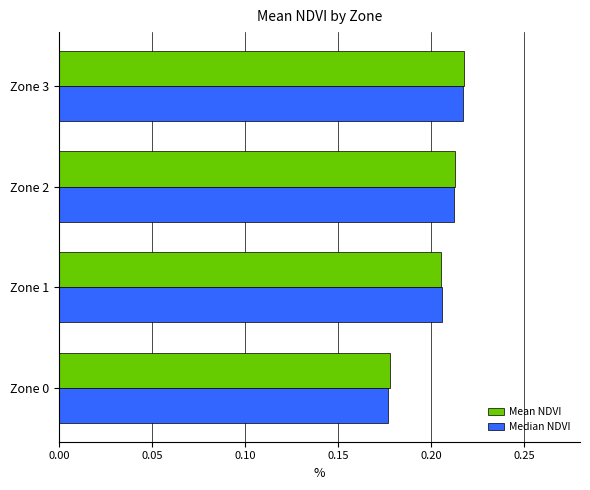

Count the Median NDVI values in the range 0 to 1.

4